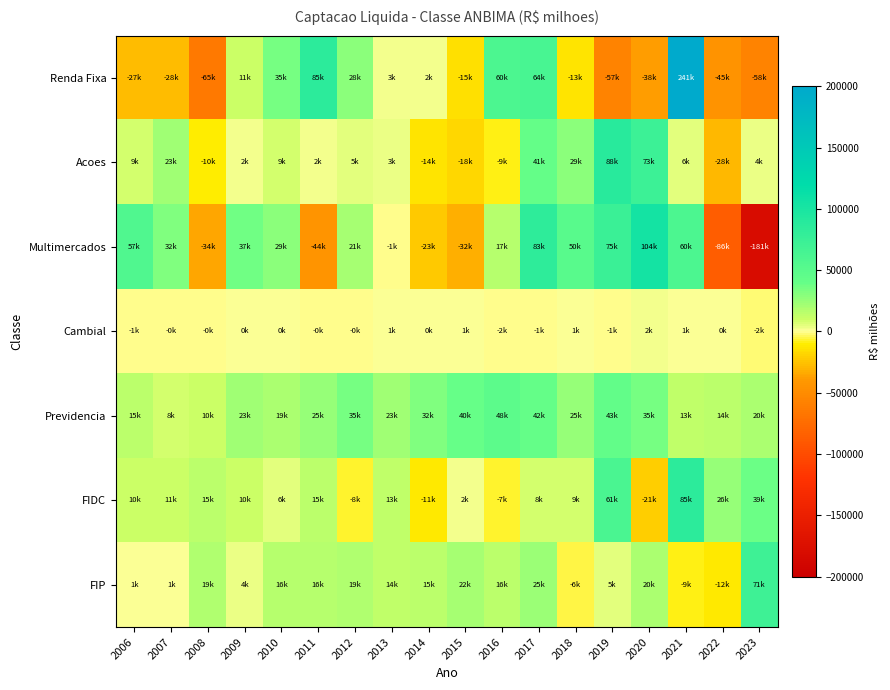

Rank the series by their maximum value, from lowest to highest.

Cambial, Previdencia, FIP, FIDC, Acoes, Multimercados, Renda Fixa